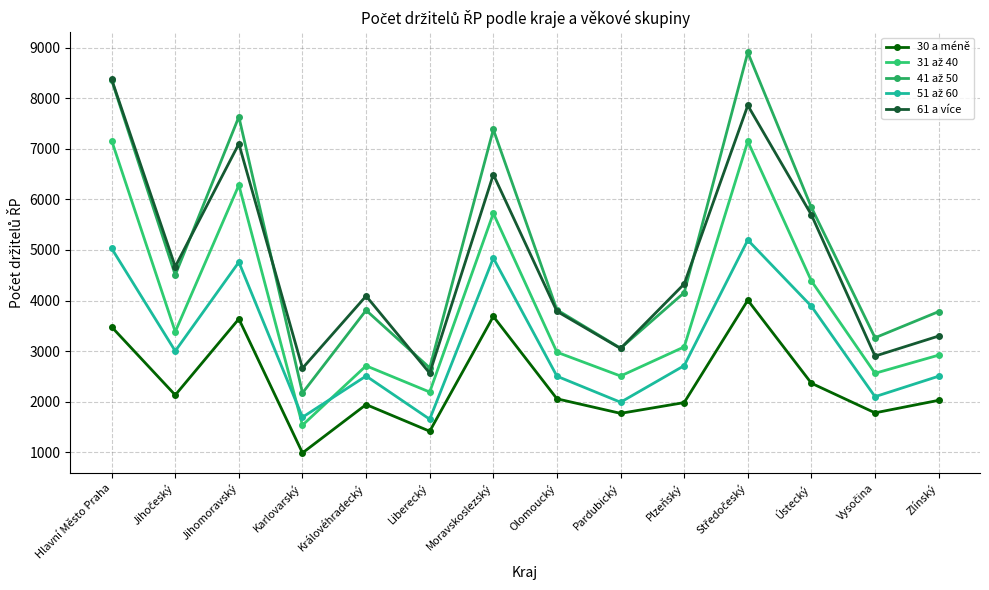

True or false: 61 a více has a value of 5757 at Olomoucký.

False